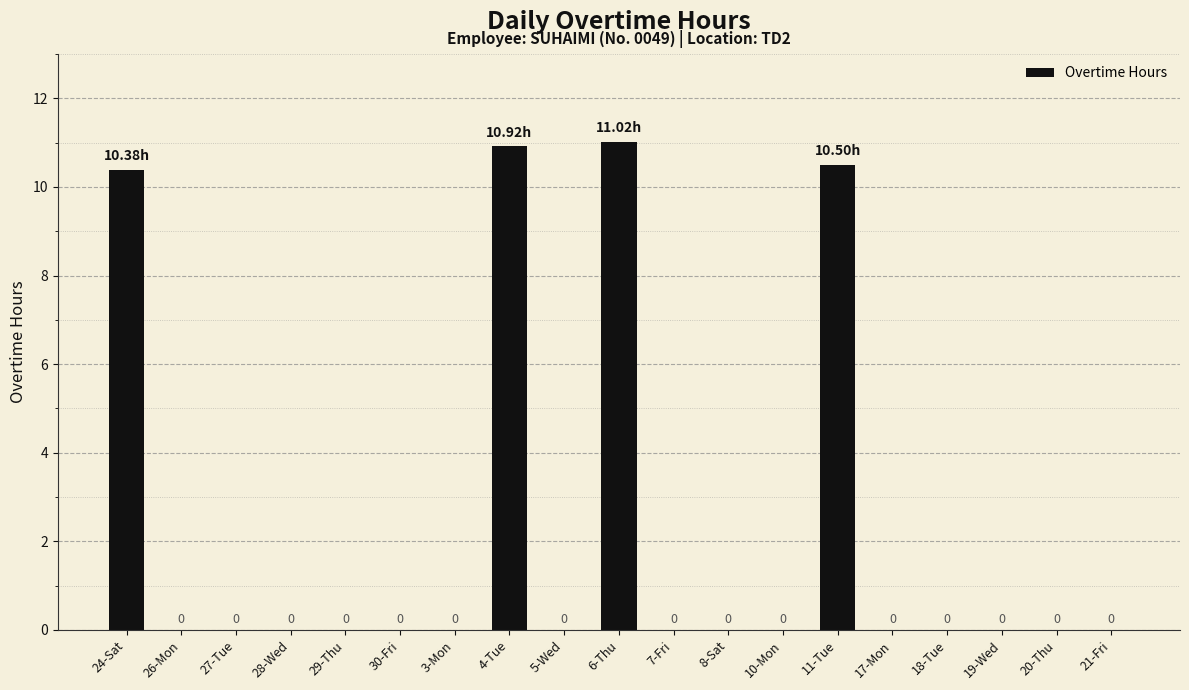

Between 11-Tue and 18-Tue, which is larger?

11-Tue